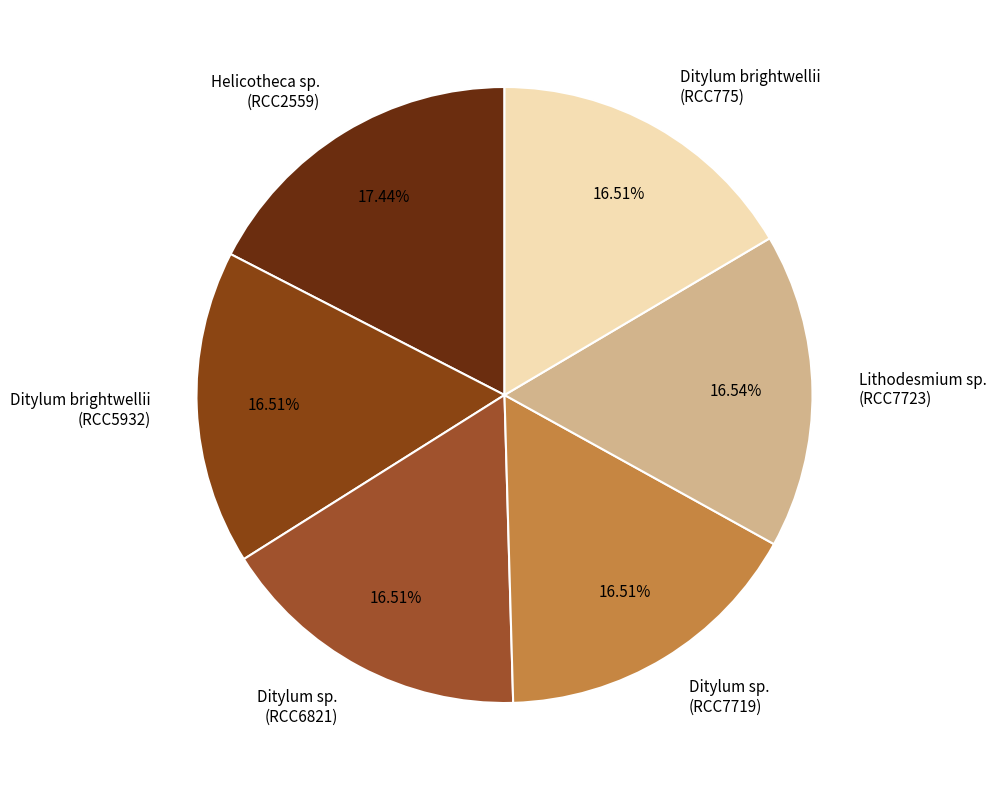

Approximately how many times larger is the value at Ditylum sp. (RCC6821) compared to Ditylum brightwellii (RCC5932)?

1.0